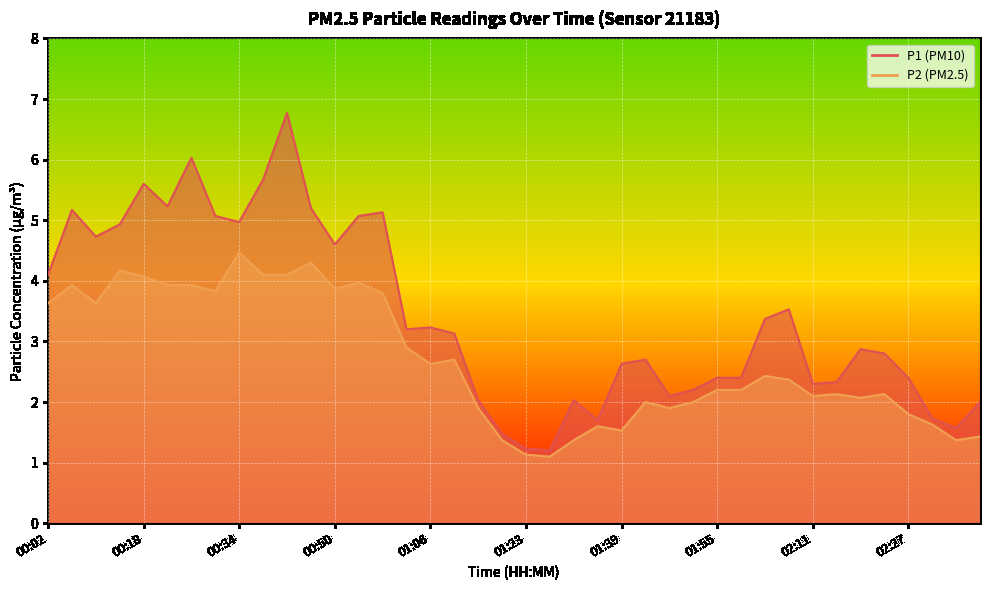

What is the difference between the maximum and minimum values in the P2 series?

3.4